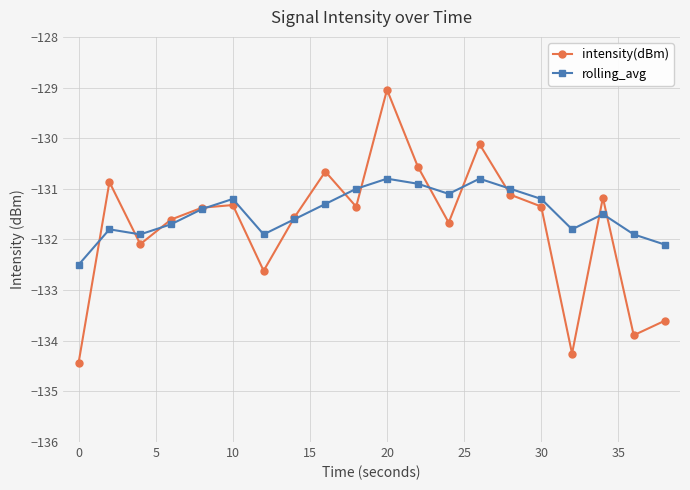

What is the maximum value shown in the chart?

-129.0